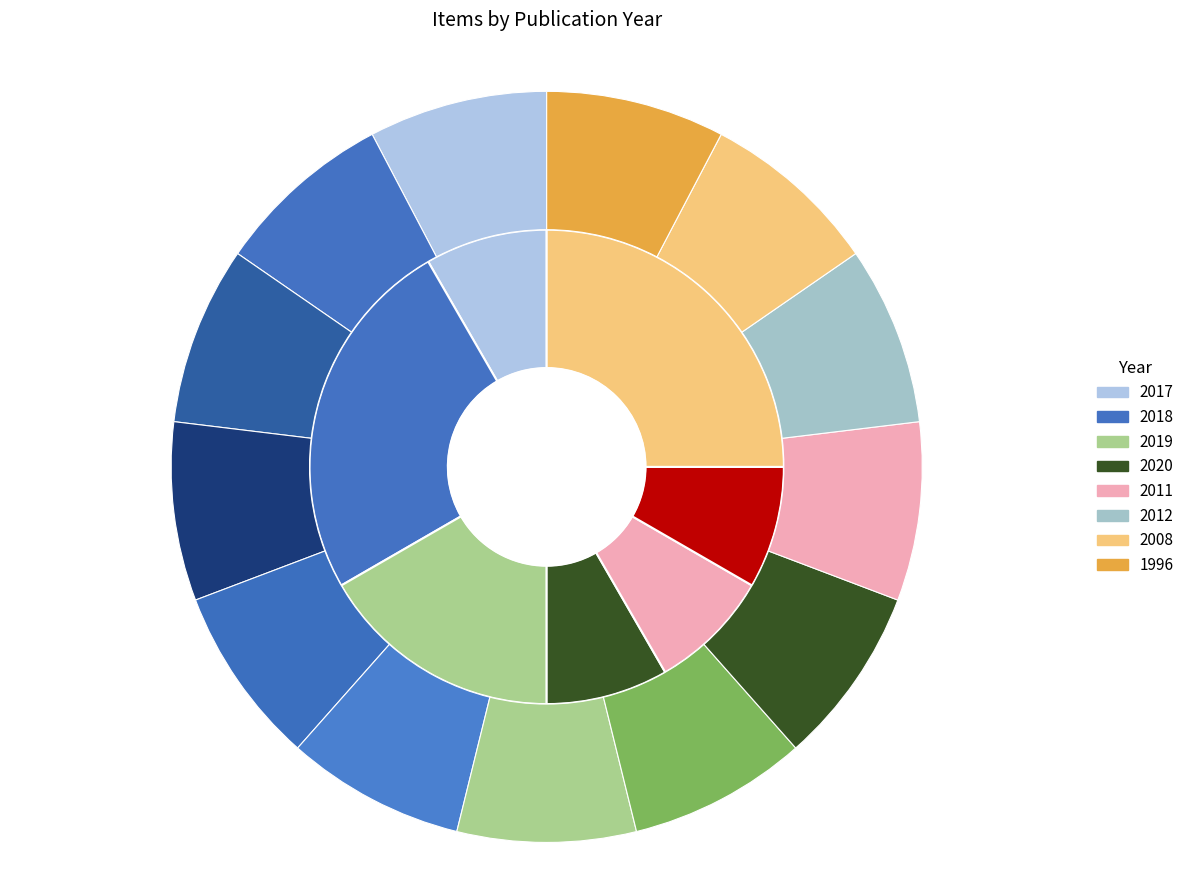

What is the largest slice in the pie chart?

2018